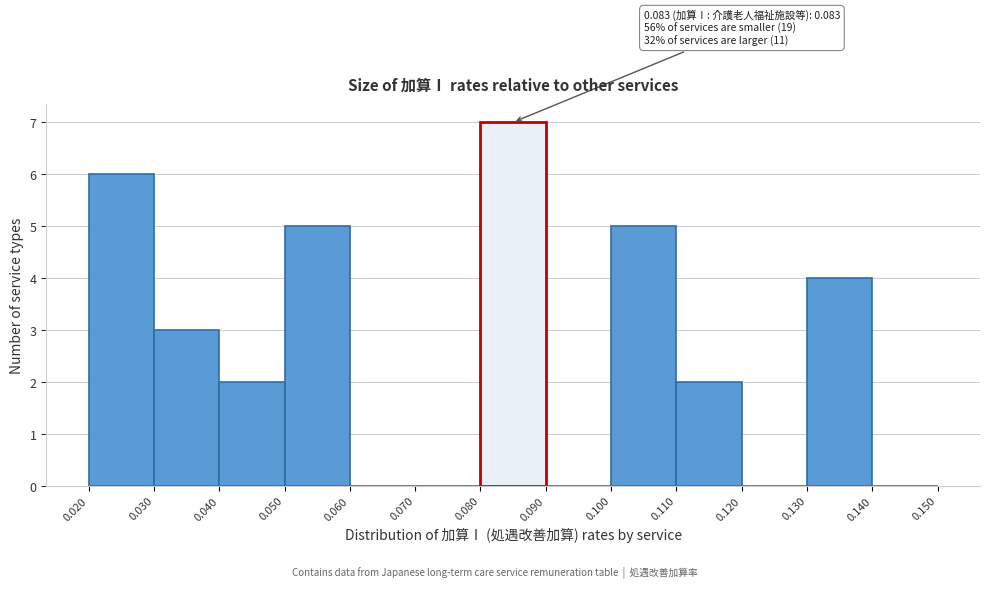

Which range on the x-axis has the tallest bar?

0.080 to 0.090